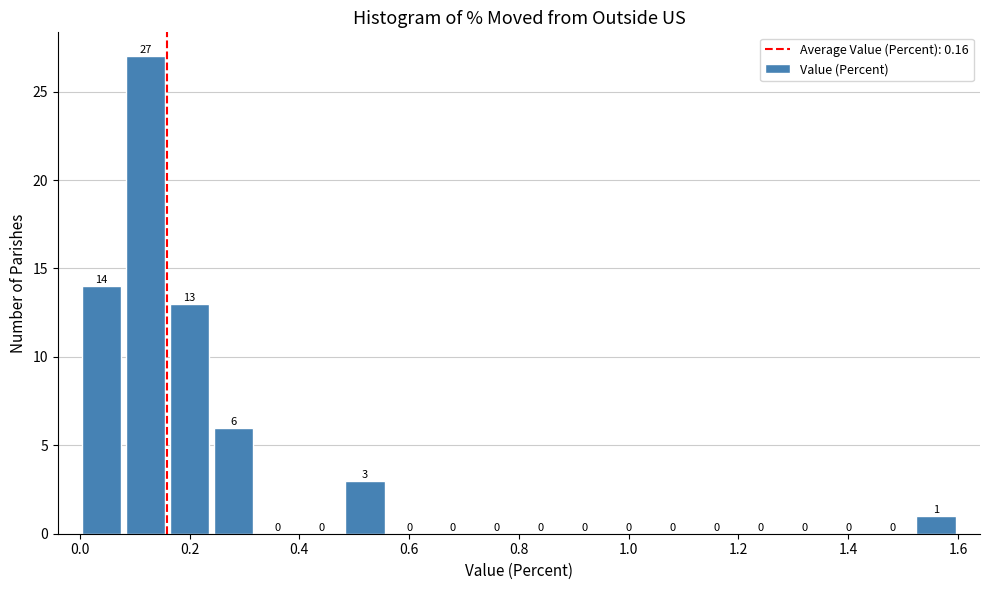

Reading left to right, list every bar in this chart as the range it spans on the x-axis followed by its height.

0.00 to 0.08: 14
0.08 to 0.16: 27
0.16 to 0.24: 13
0.24 to 0.32: 6
0.32 to 0.40: 0
0.40 to 0.48: 0
0.48 to 0.56: 3
0.56 to 0.64: 0
0.64 to 0.72: 0
0.72 to 0.80: 0
0.80 to 0.88: 0
0.88 to 0.96: 0
0.96 to 1.04: 0
1.04 to 1.12: 0
1.12 to 1.20: 0
1.20 to 1.28: 0
1.28 to 1.36: 0
1.36 to 1.44: 0
1.44 to 1.52: 0
1.52 to 1.60: 1